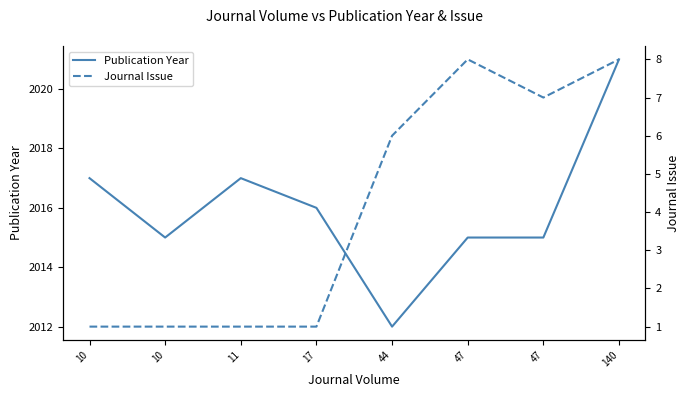

What is the sum of the Publication Year values at 10 and 44?

4029